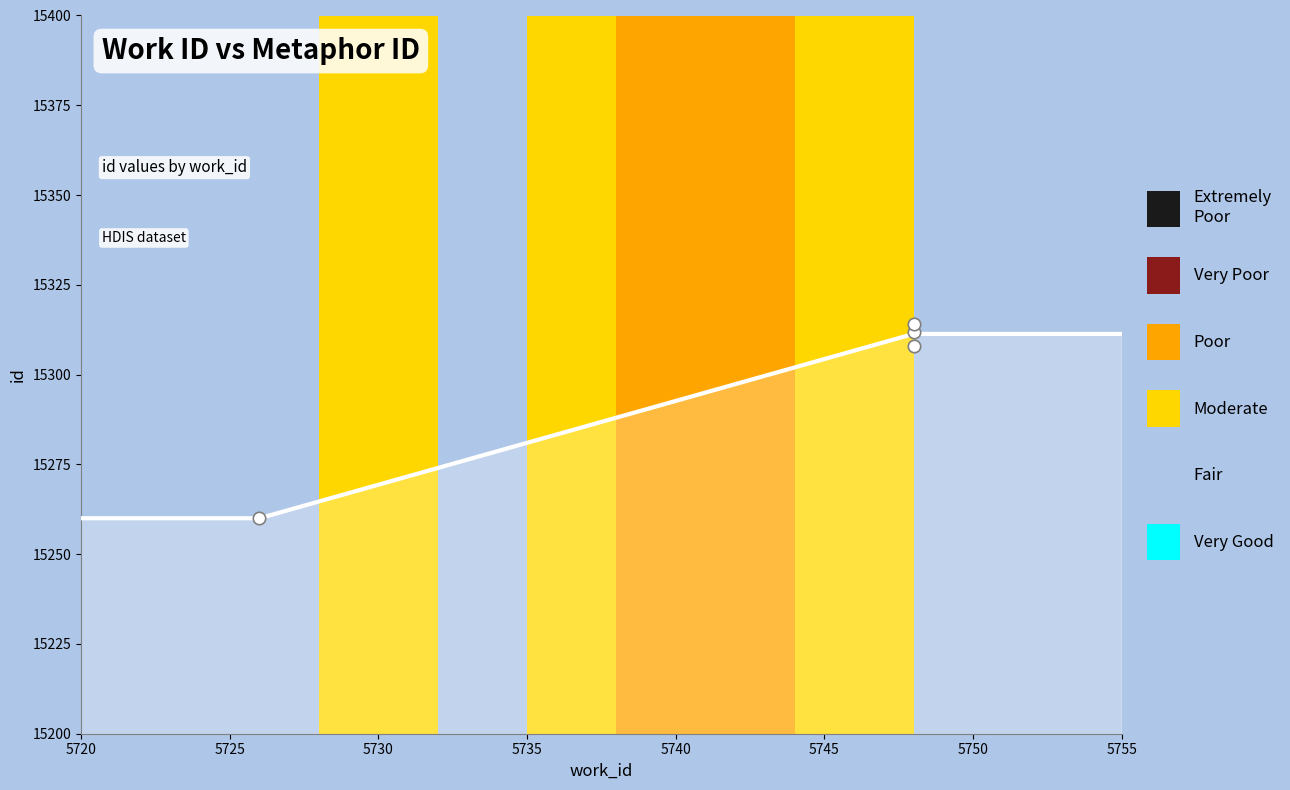

What is the change in value from 5726 to 5748?

+52